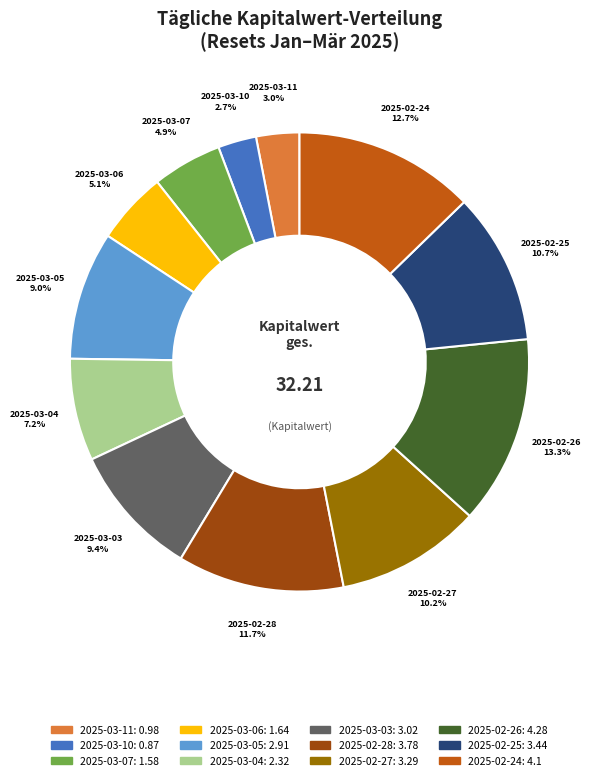

Is there a majority slice in this chart?

No